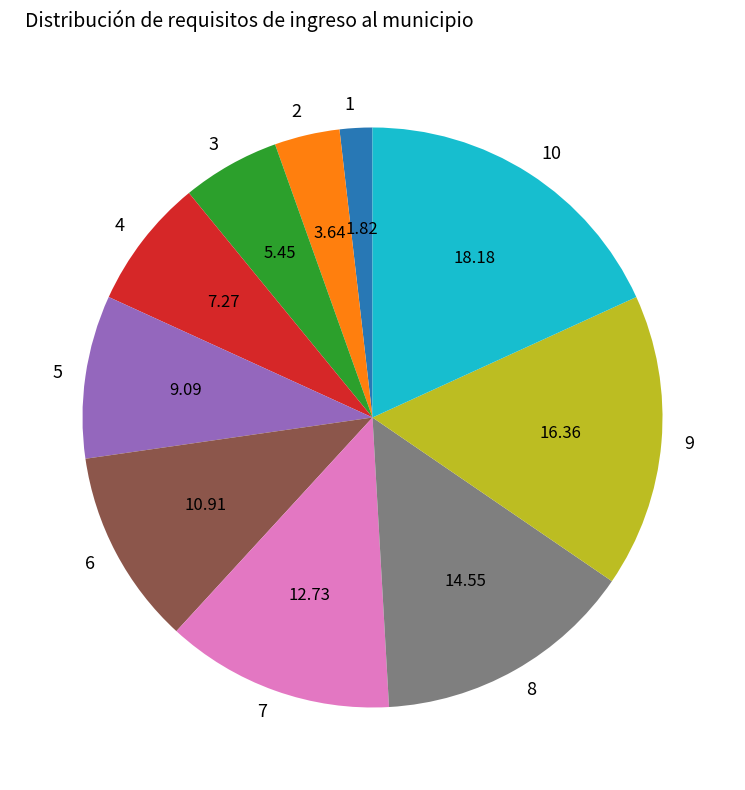

True or false: 10 accounts for 18% of the total.

True